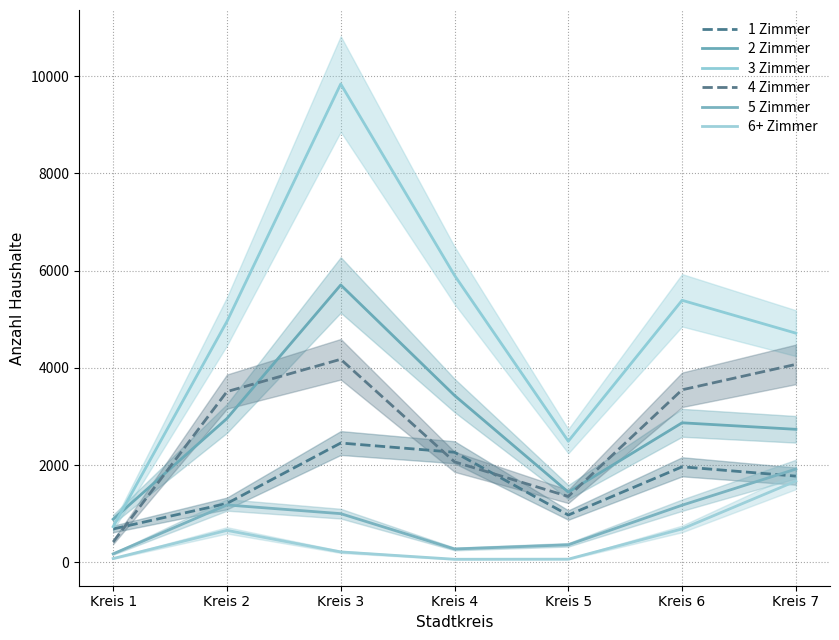

Rank the series at Kreis 6 from lowest to highest value.

6+ Zimmer, 5 Zimmer, 1 Zimmer, 2 Zimmer, 4 Zimmer, 3 Zimmer